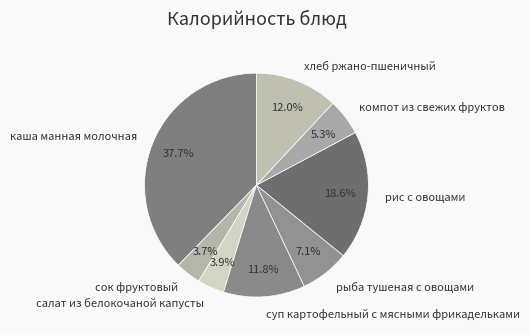

Does рис с овощами account for over 50% of the chart?

No